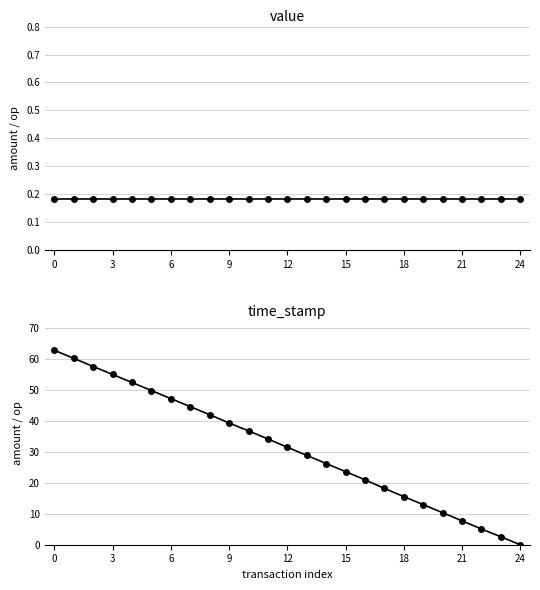

The value of value at 19 is 0.1. True or false?

False